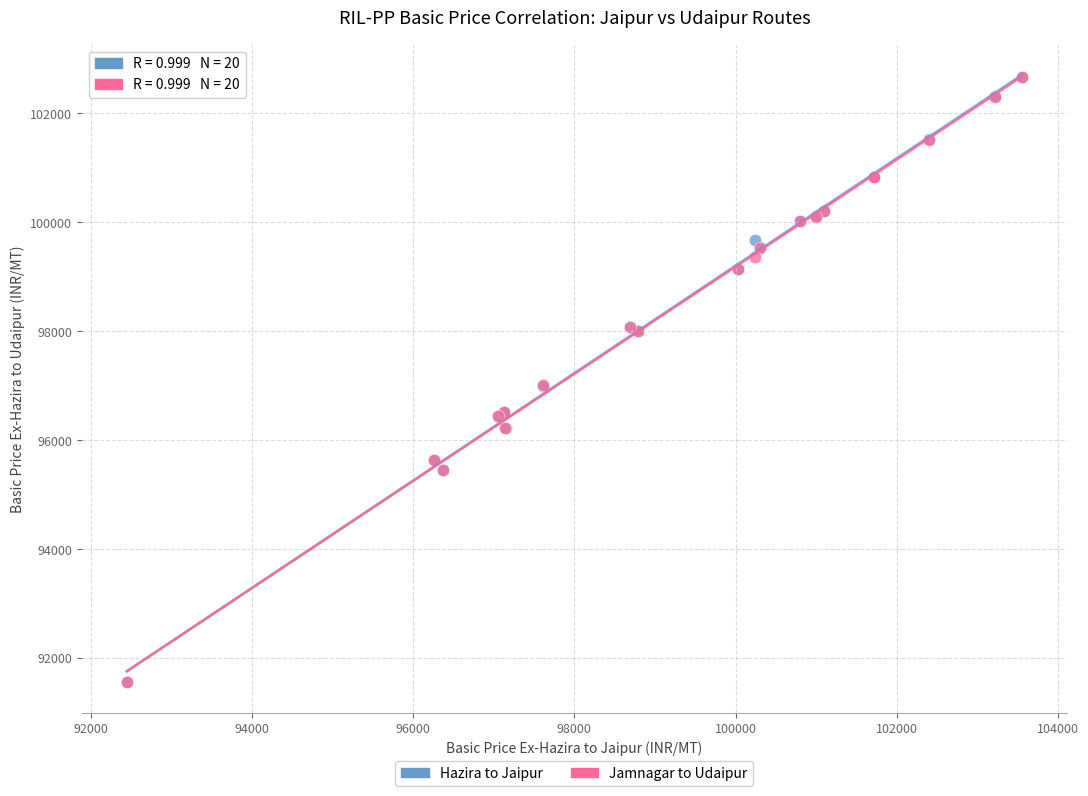

What are all the series names shown in the legend?

Hazira to Jaipur, Jamnagar to Udaipur